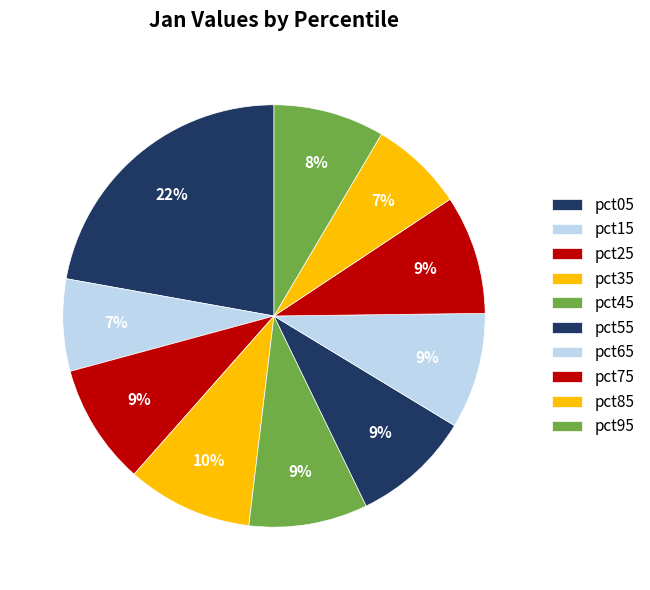

To the nearest percent, what percentage of the pie is pct95?

8%